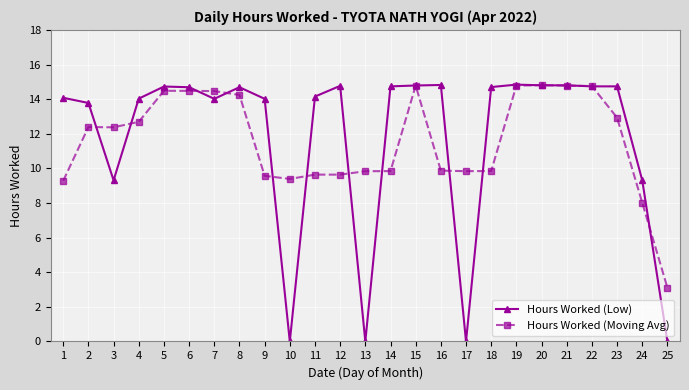

What is the maximum value for Hours Worked (Moving Avg)?

14.8